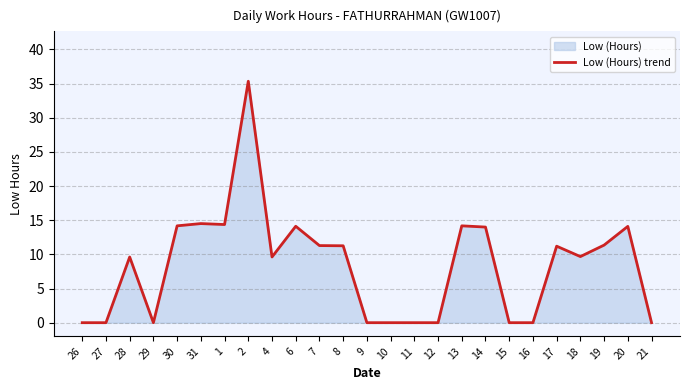

How many categories are shown in the chart?

25